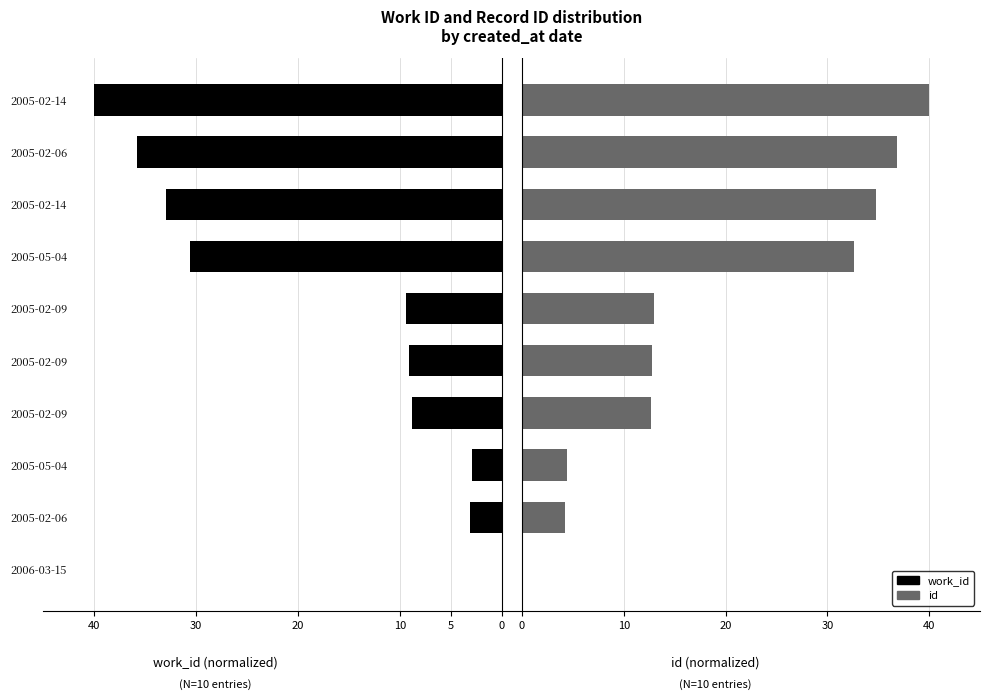

List the series in order of their peak value, highest first.

id, work_id